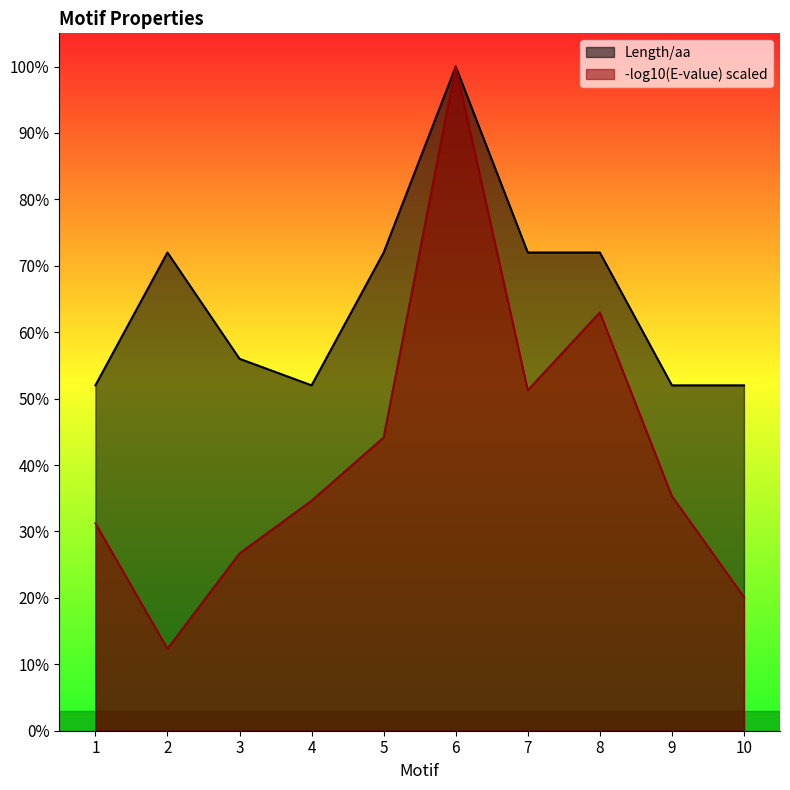

At which category does the data reach its first local peak?

2